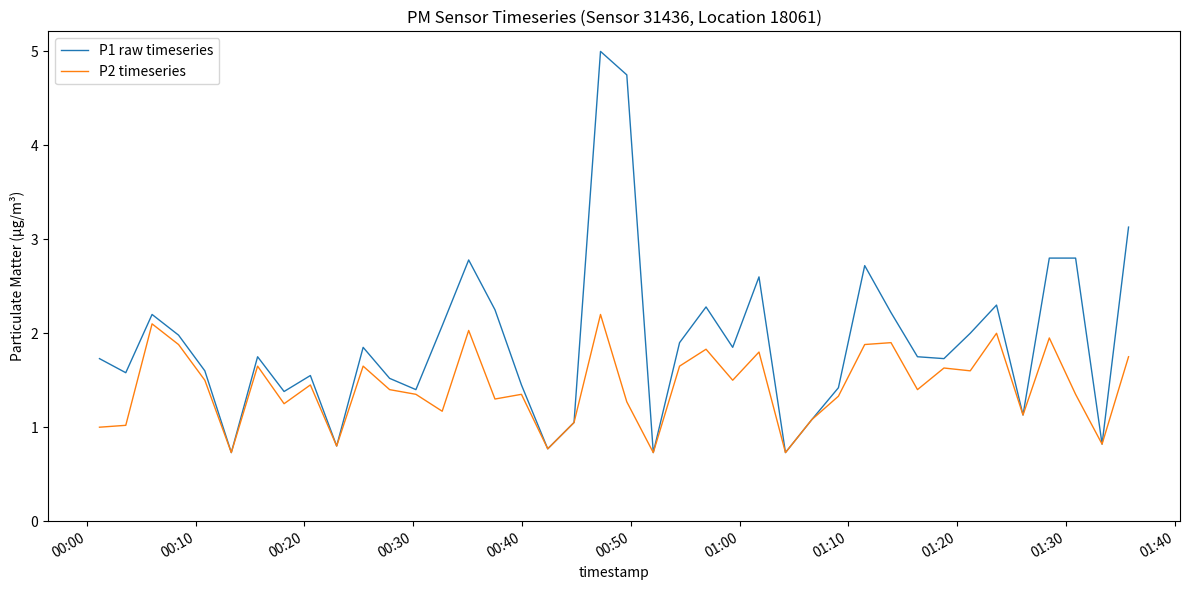

Rank the series by their average value, from highest to lowest.

P1 raw timeseries, P2 timeseries